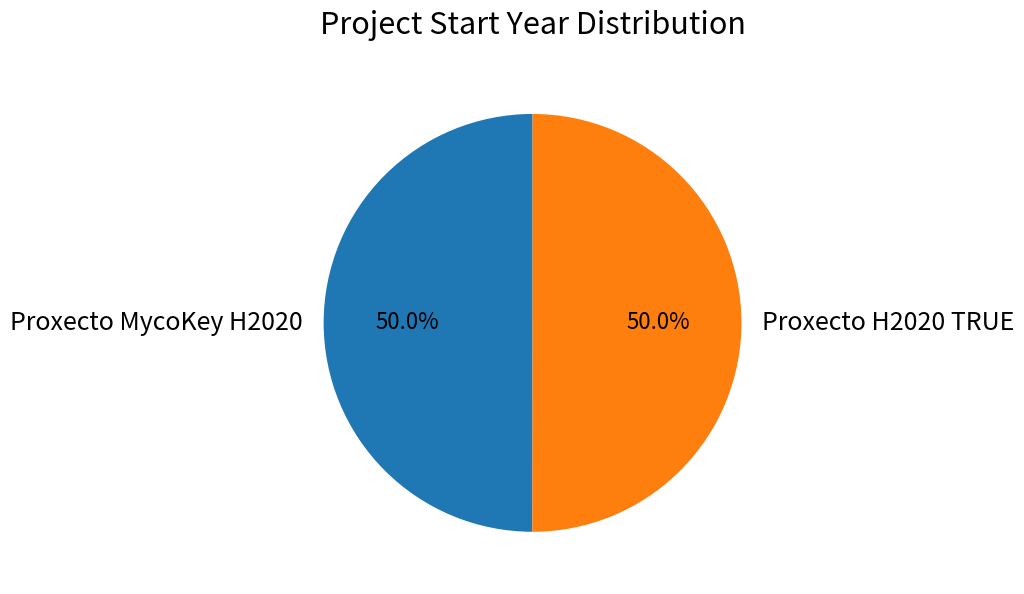

True or false: Proxecto H2020 TRUE accounts for 50% of the total.

True